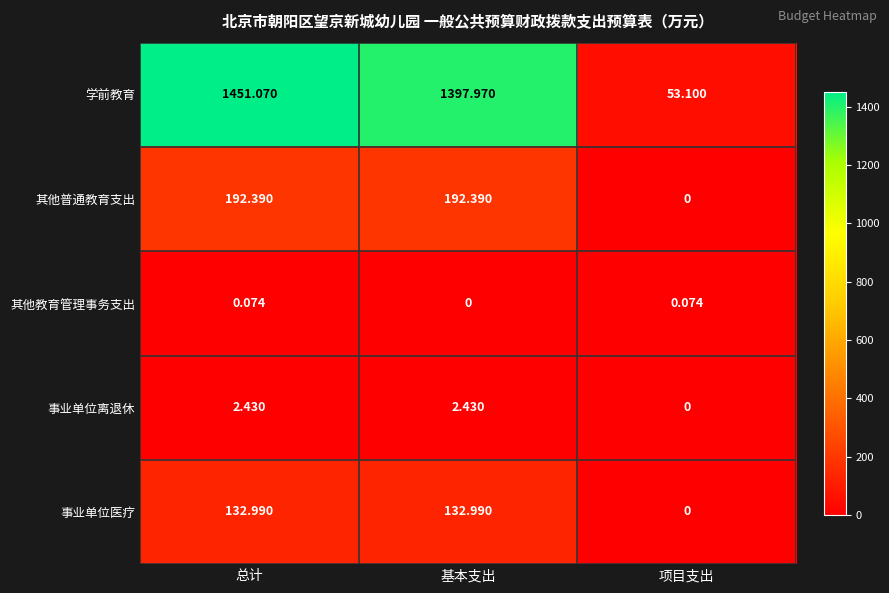

Which series has the largest total across all categories?

学前教育